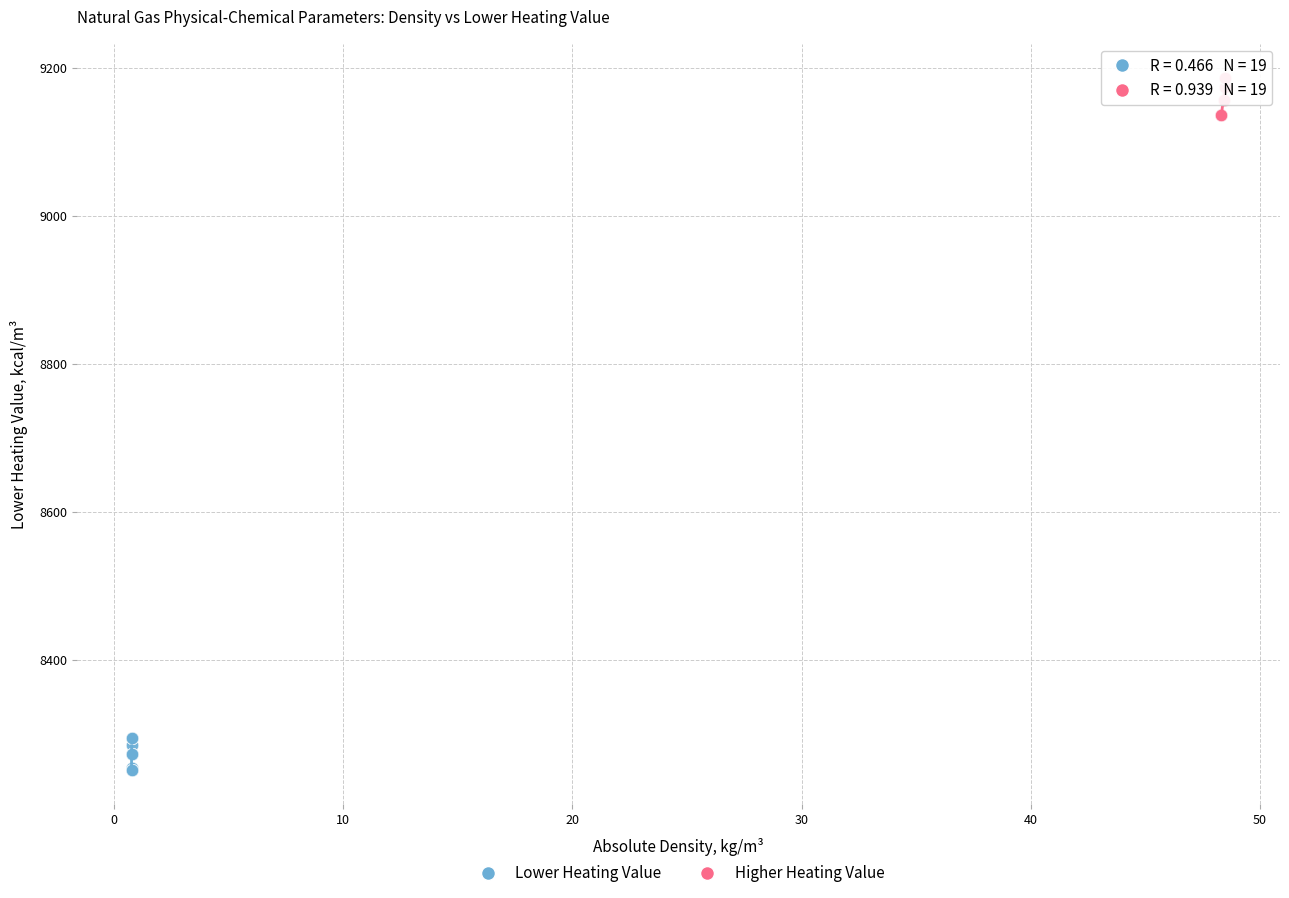

Which series contains the lowest Y value?

Lower Heating Value